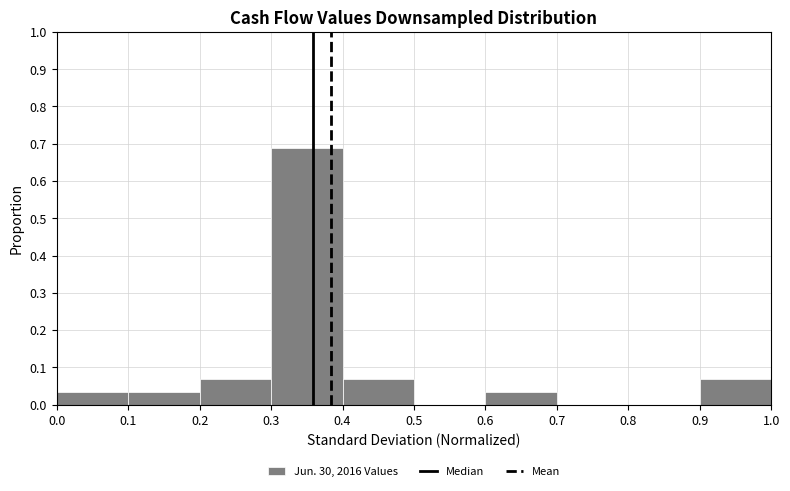

Over which range of the x-axis is the bar tallest?

0.3 to 0.4